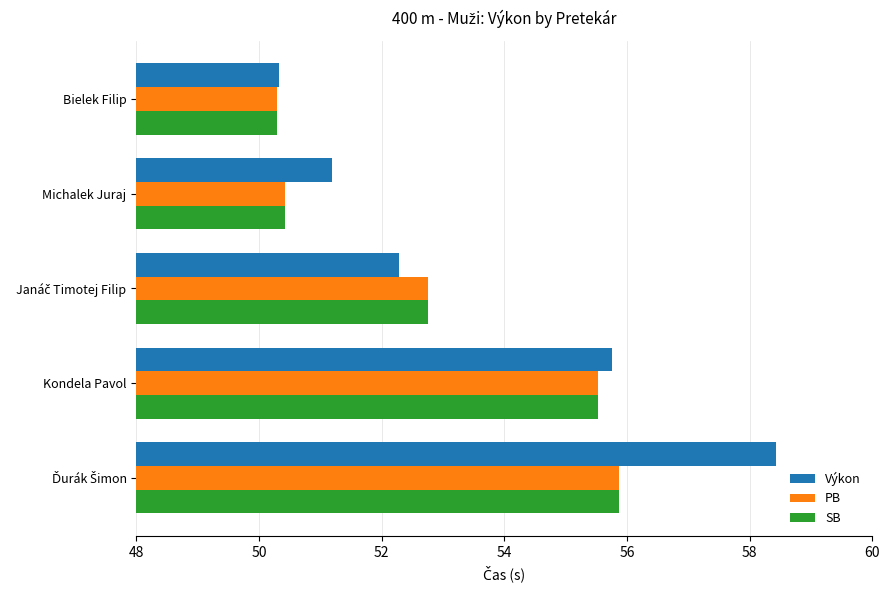

What is the difference between the second highest and minimum values in the Výkon series?

5.4